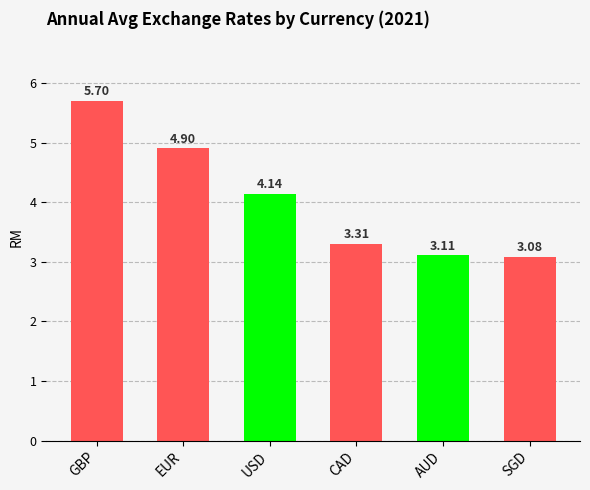

How many bars are there in total?

6